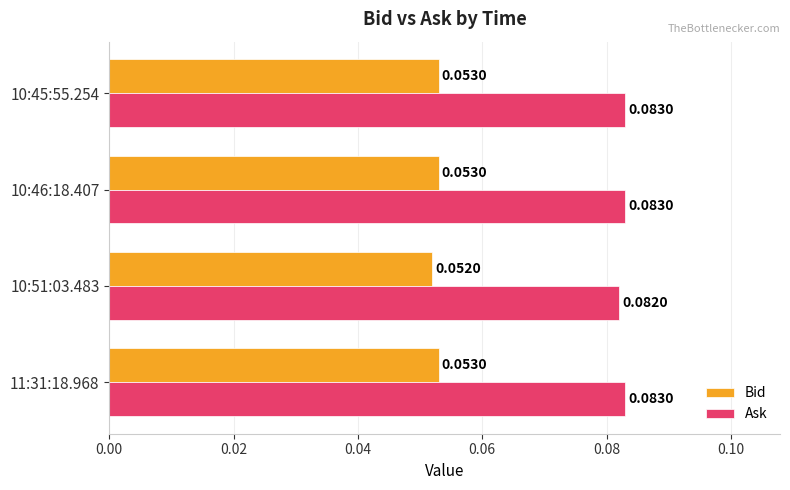

Is the value of Bid at 10:51:03.483 greater than the value of Ask at 10:51:03.483?

No